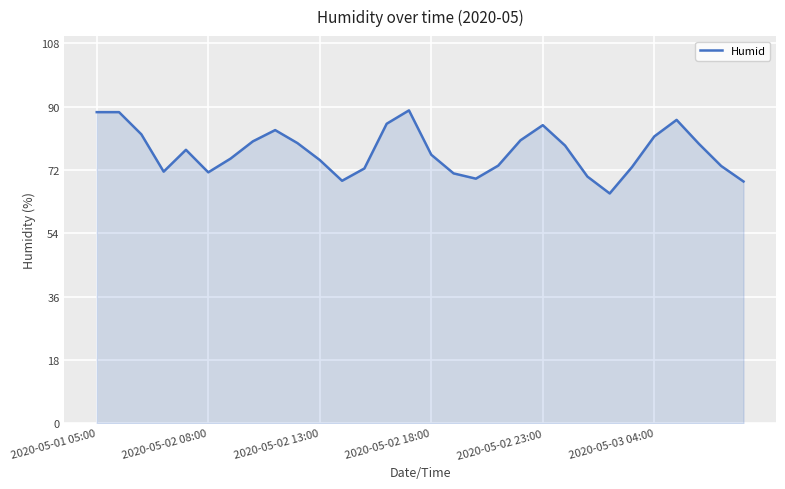

What is the maximum value shown in the chart?

88.9